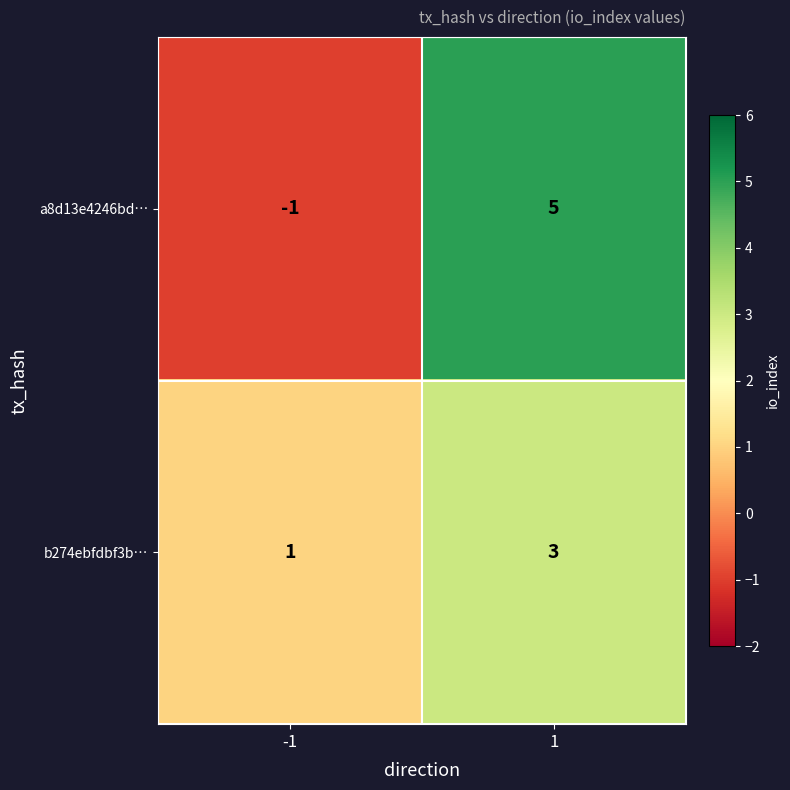

Which series has the largest range (max minus min)?

a8d13e4246bd…